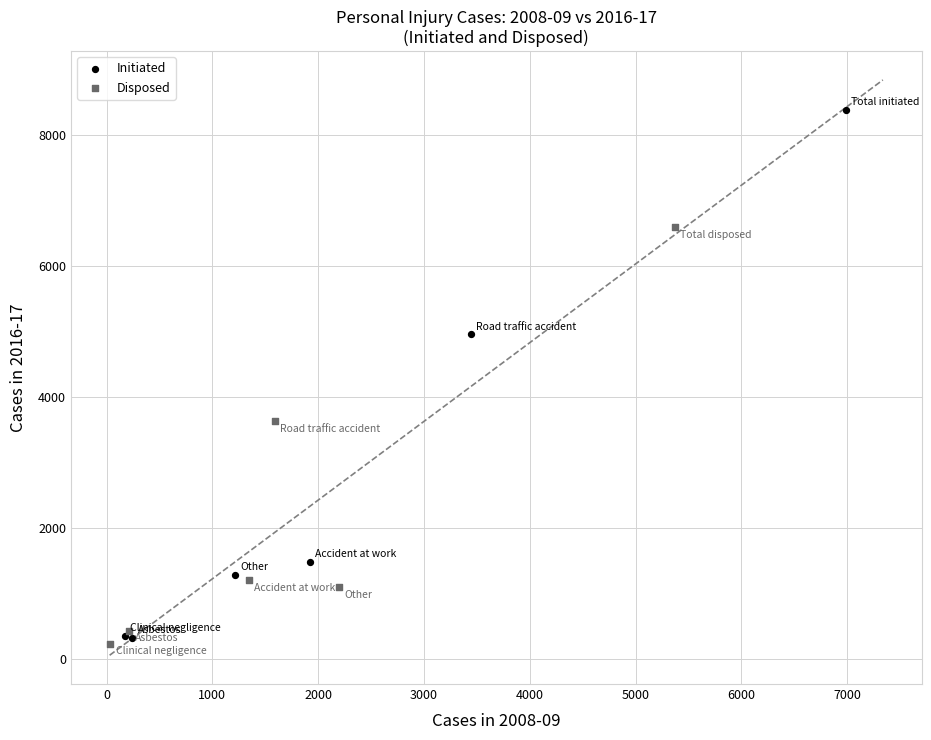

Which series has the largest Y range (max minus min)?

Initiated